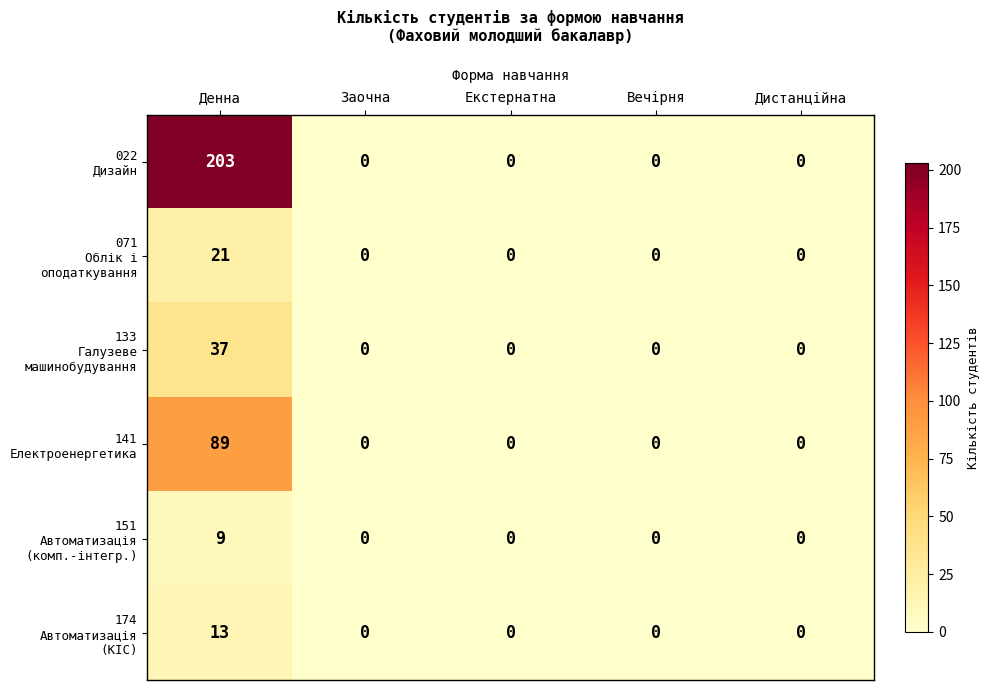

Which label corresponds to the largest value in the chart?

Денна